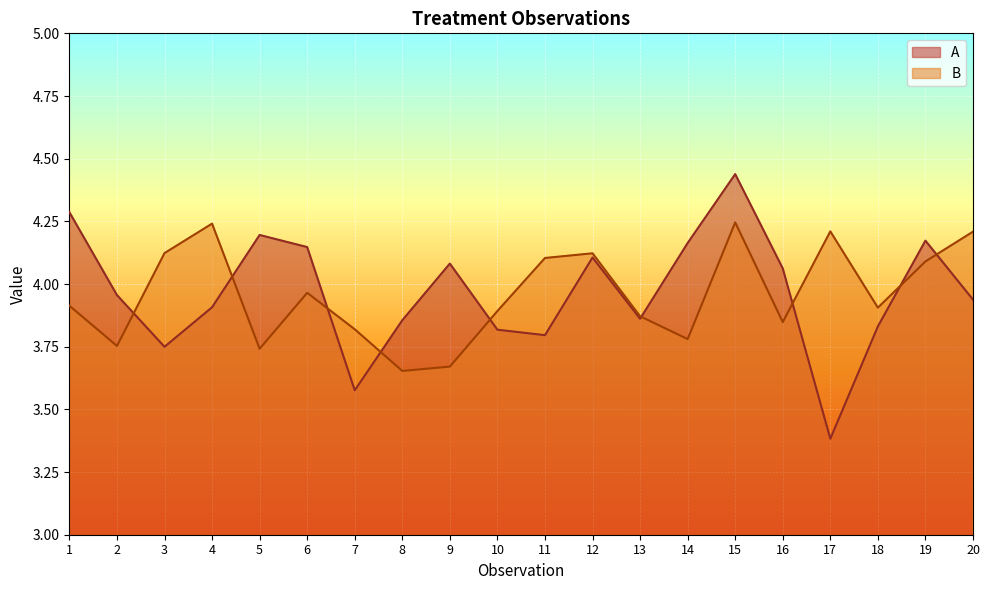

What is the difference between the B values at 19 and 1?

0.2